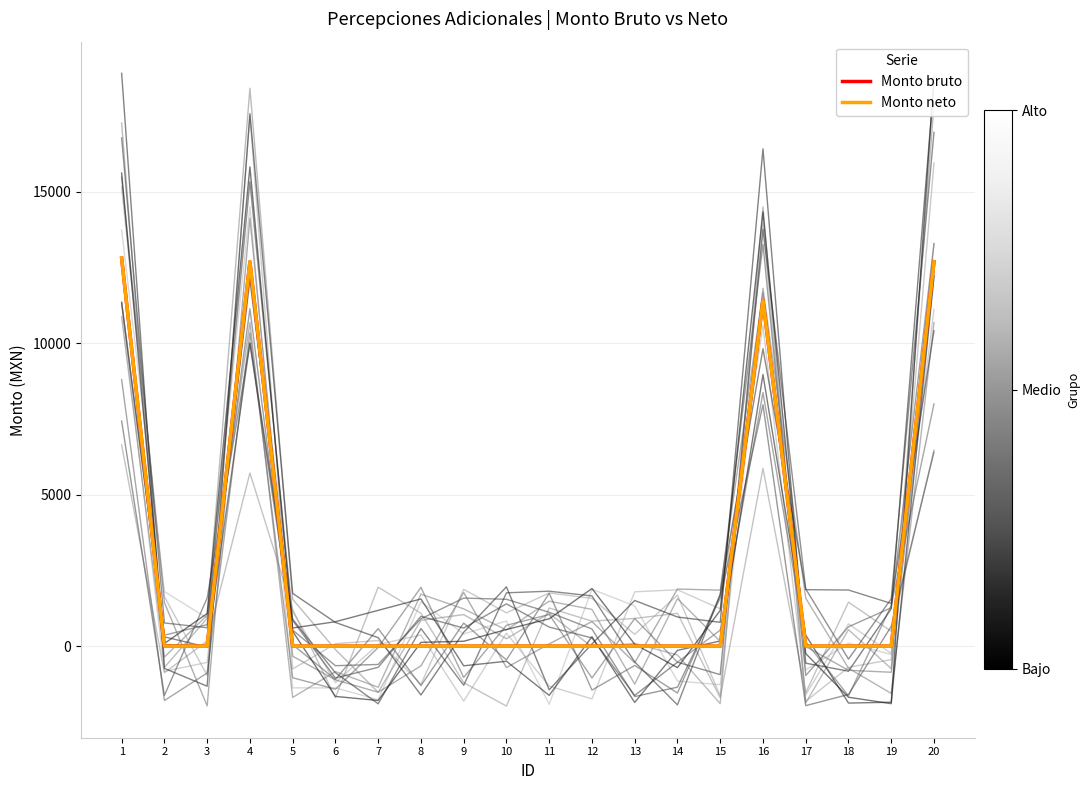

The Monto bruto series shows 17452.6 at 1. True or false?

False